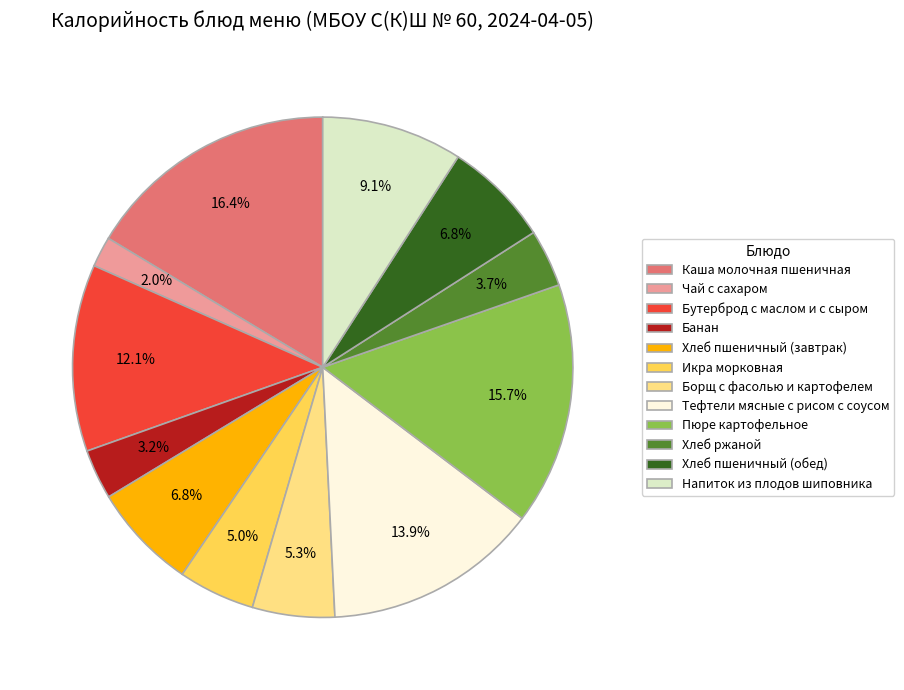

Does any single category account for the majority?

No